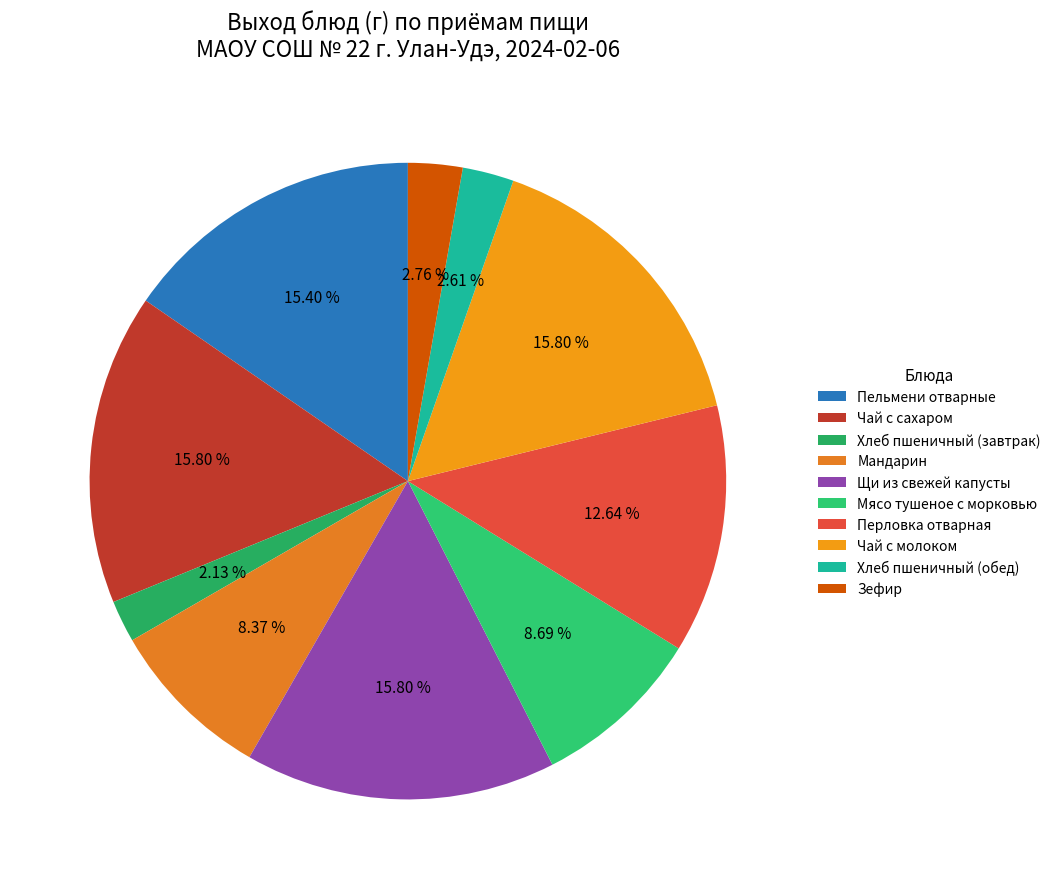

Which has a higher value, Пельмени отварные or Хлеб пшеничный (обед)?

Пельмени отварные